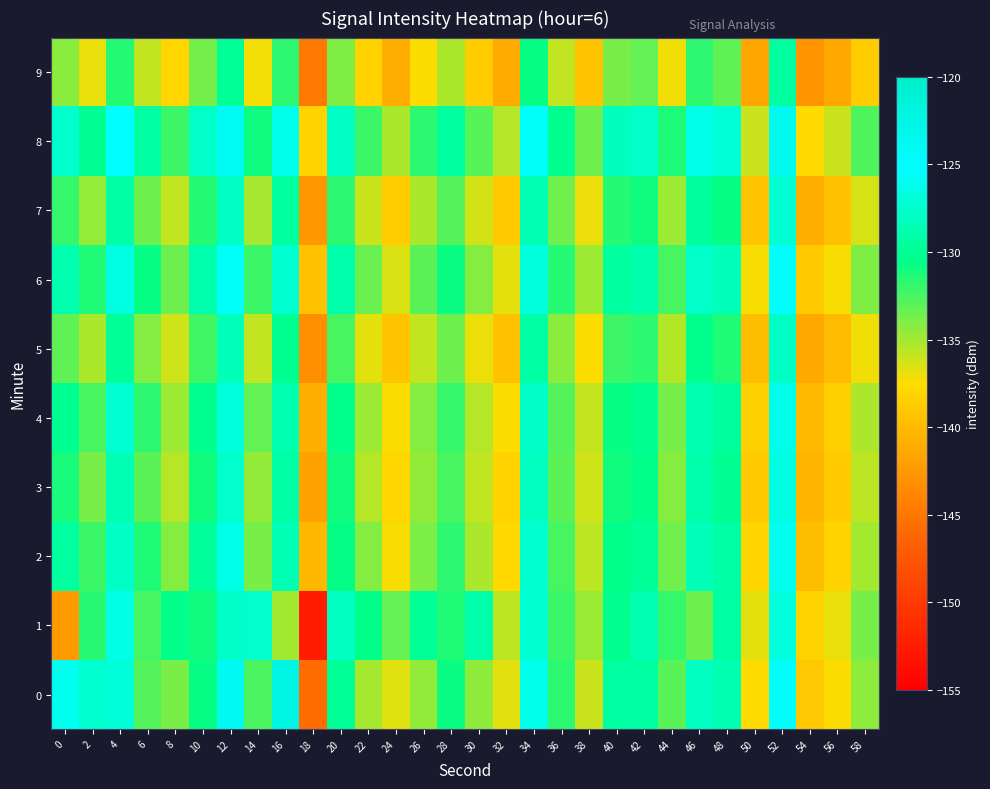

Which series has the widest spread of values?

1